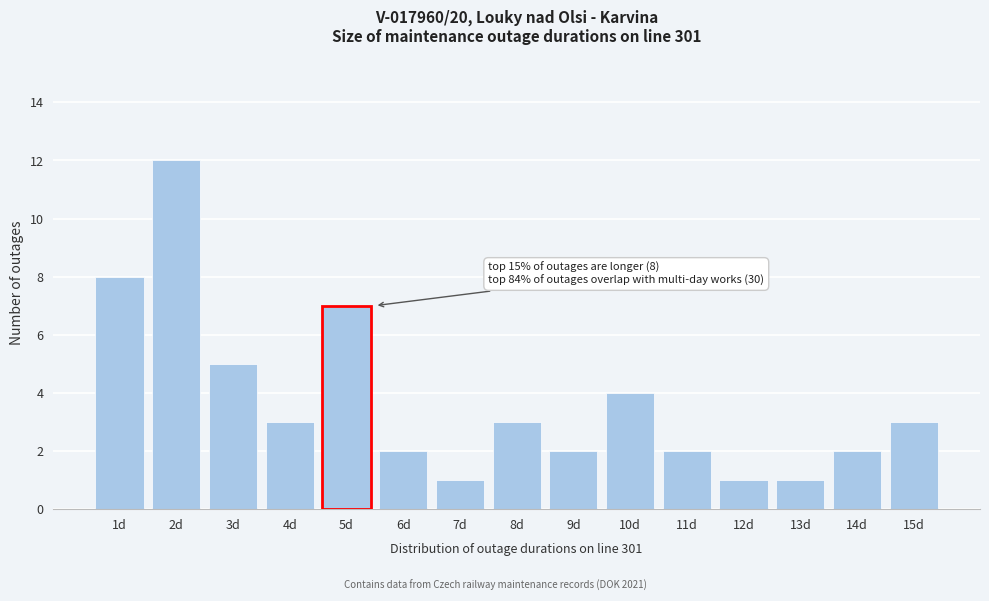

Reading left to right, extract all data points from this chart.

8	12	5	3	7	2	1	3	2	4	2	1	1	2	3